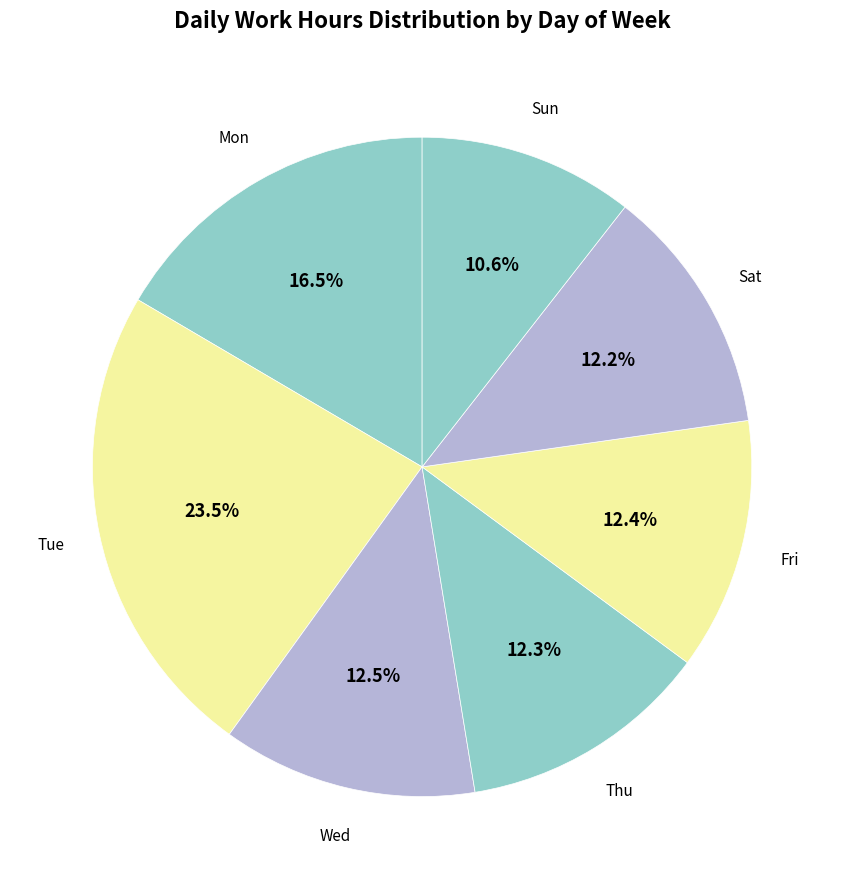

Do Sun and Wed together represent more than half of the pie?

No